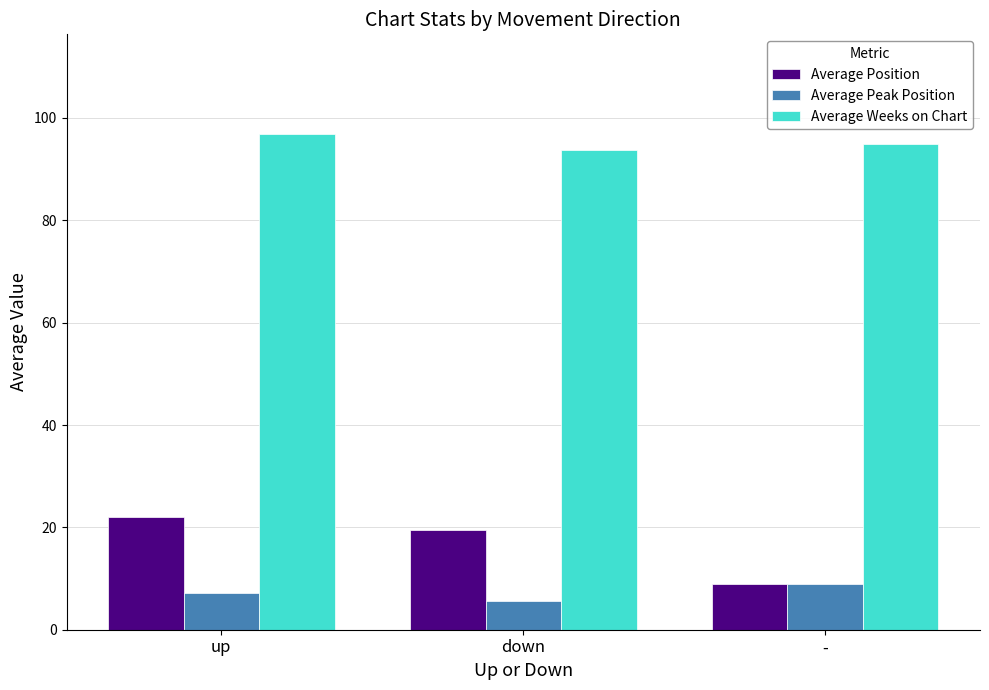

True or false: Average Weeks on Chart has a value of 93.8 at down.

True